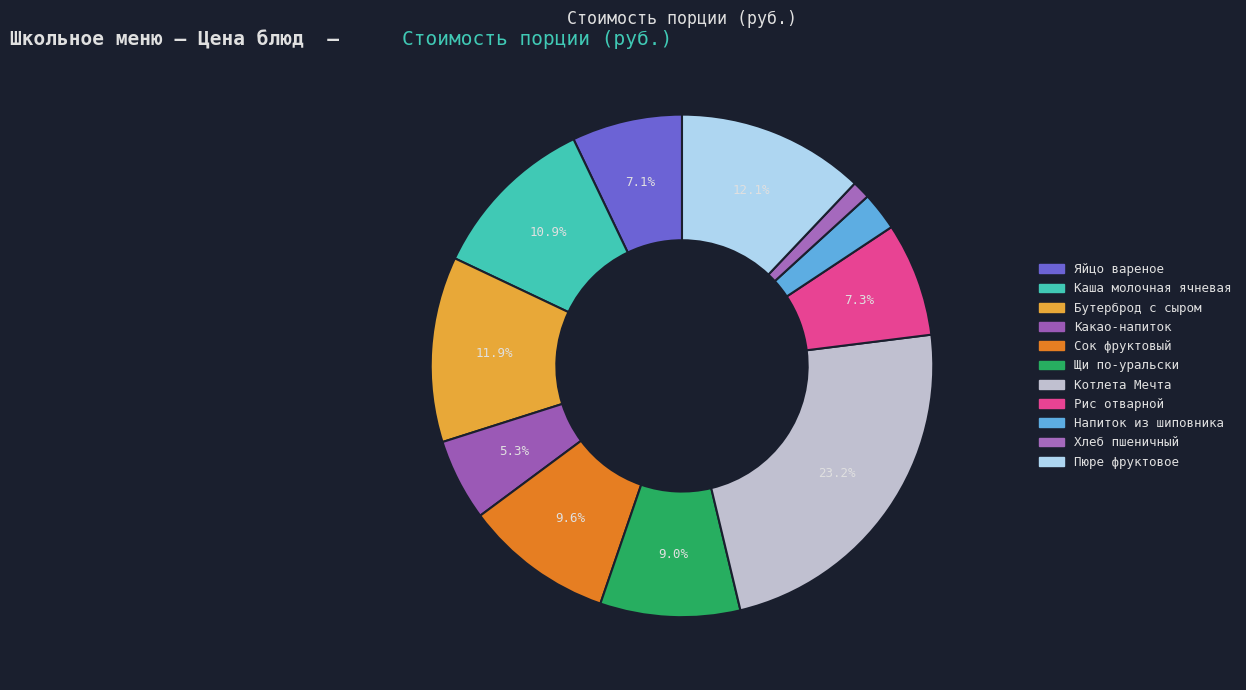

How many slices are in this pie chart?

11